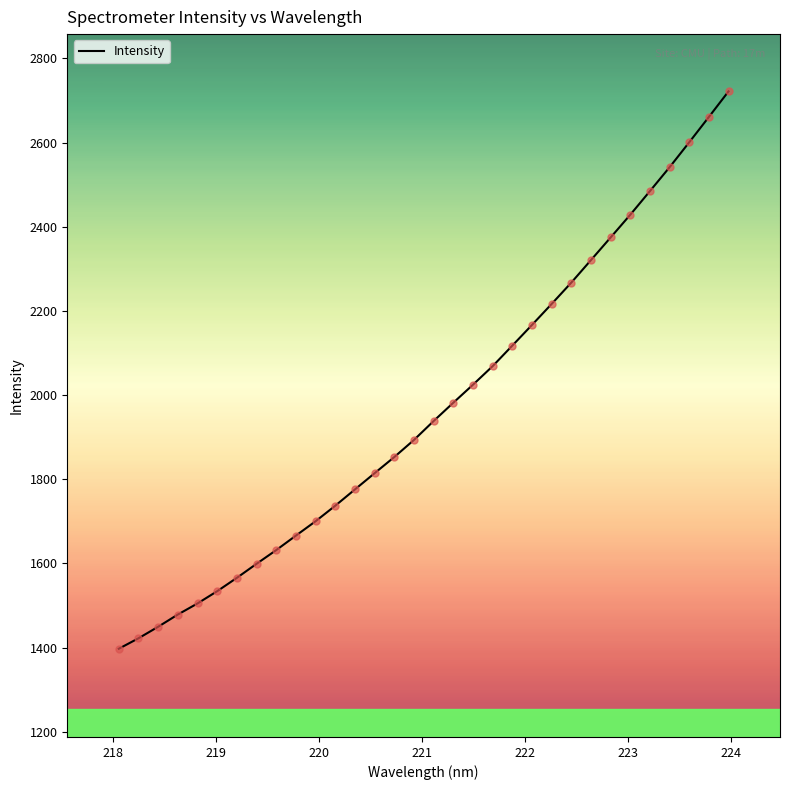

What is the greatest value displayed?

2721.6